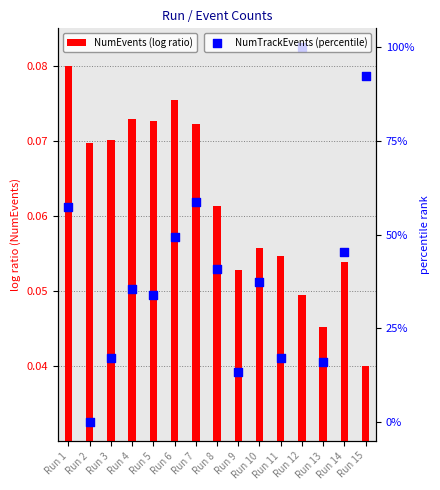

Which series contains the lowest Y value?

NumTrackEvents